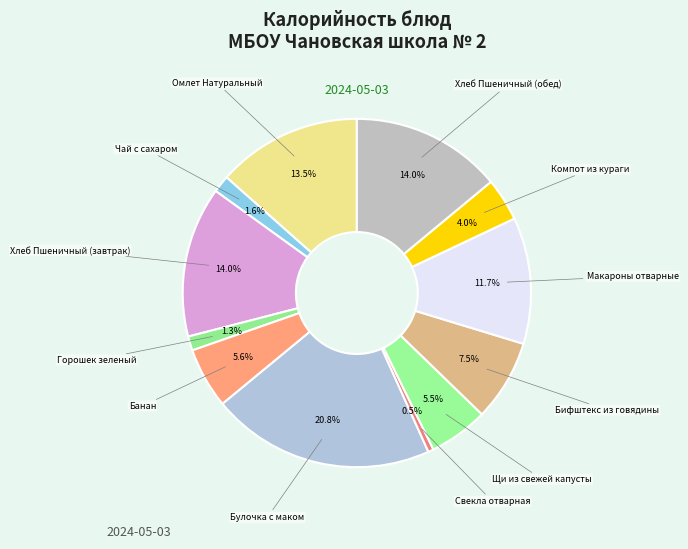

Rank the categories by value from lowest to highest.

Свекла отварная, Горошек зеленый, Чай с сахаром, Компот из кураги, Щи из свежей капусты, Банан, Бифштекс из говядины, Макароны отварные, Омлет Натуральный, Хлеб Пшеничный (завтрак), Хлеб Пшеничный (обед), Булочка с маком